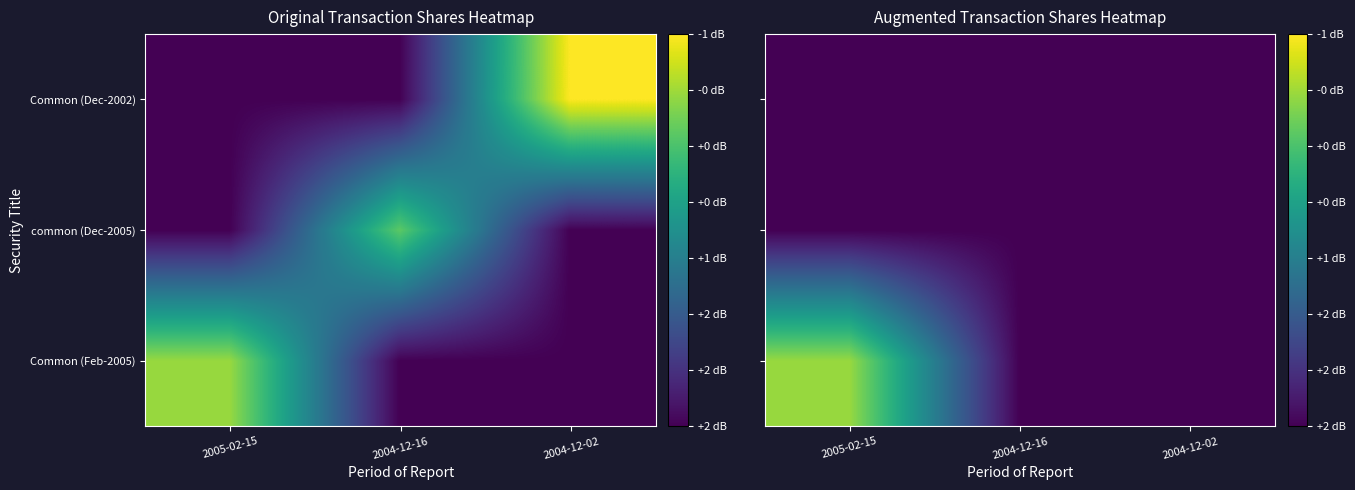

The value of common (Dec-2005) at 2004-12-16 is 0.0. True or false?

True